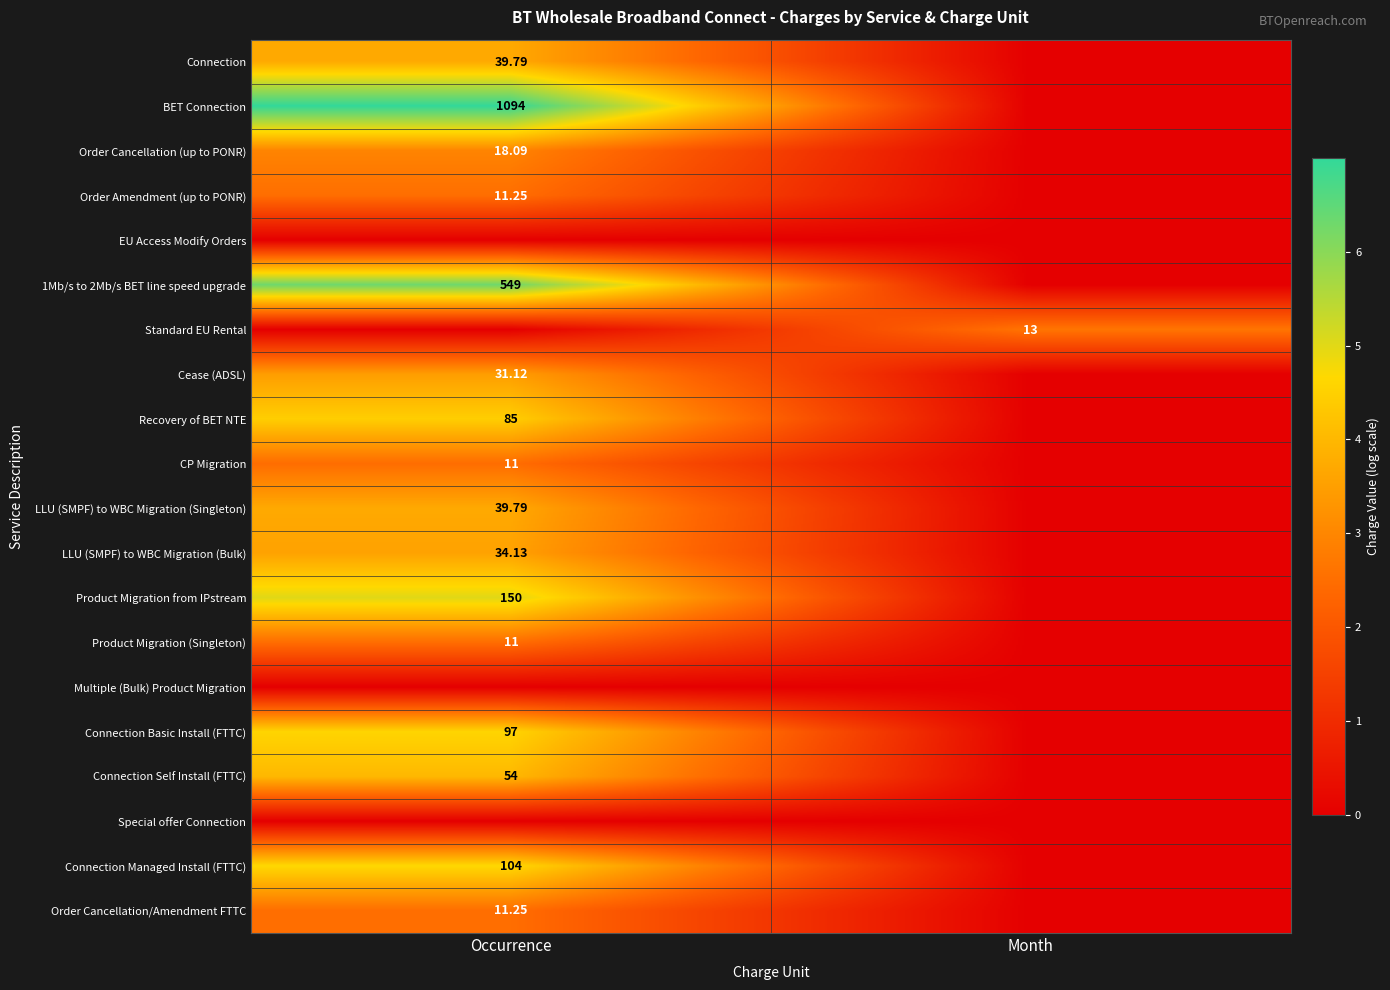

True or false: Order Cancellation/Amendment FTTC has a value of 0.0 at Month.

True